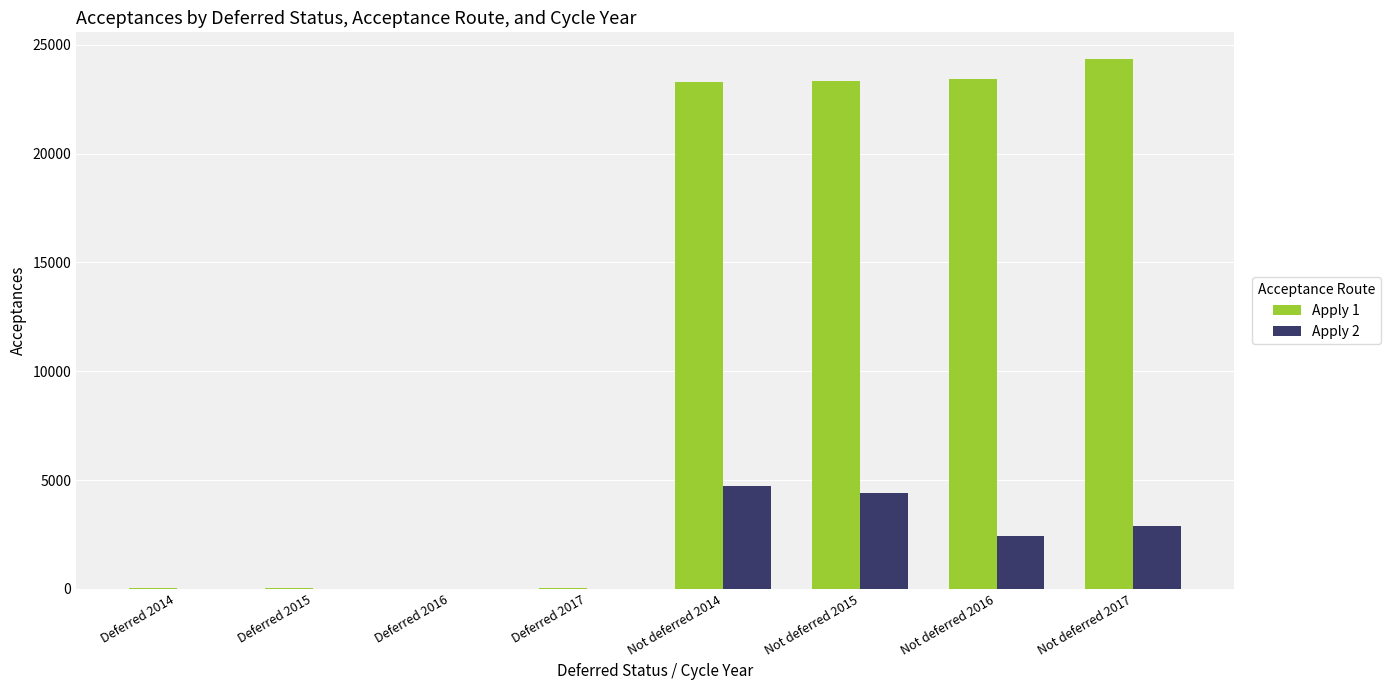

True or false: Apply 2 has a value of 4715 at Not deferred 2014.

True